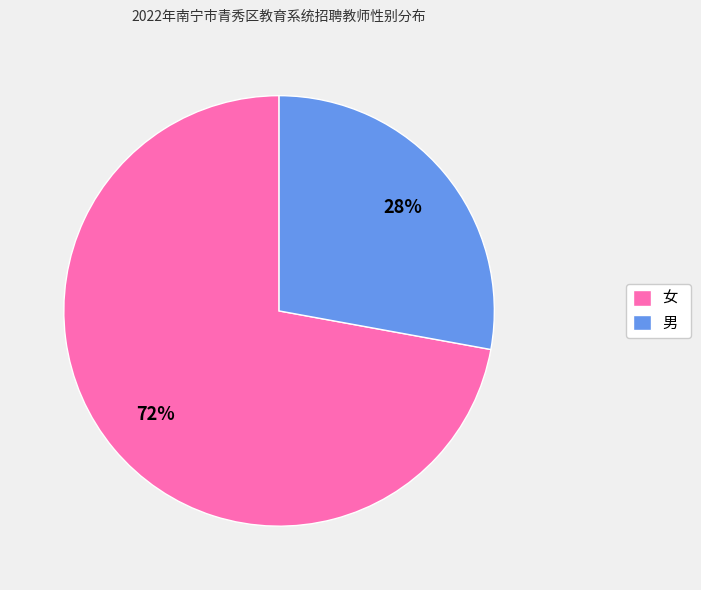

Do 女 and 男 together represent more than half of the pie?

Yes